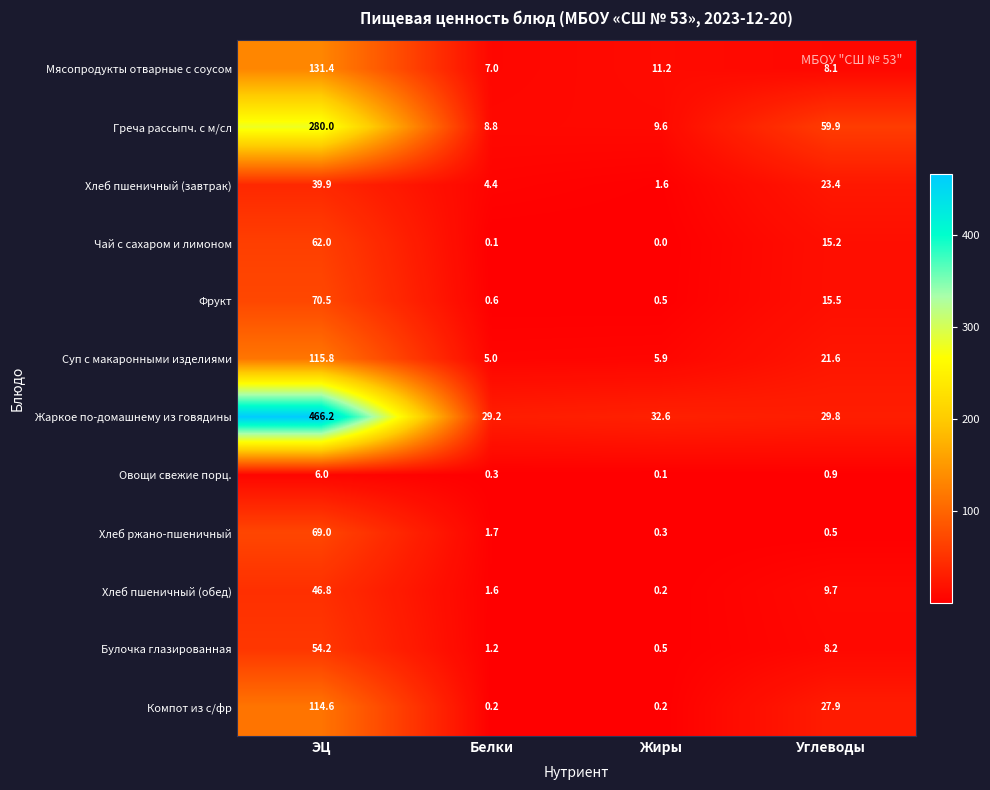

Which series has the largest total across all categories?

Жаркое по-домашнему из говядины